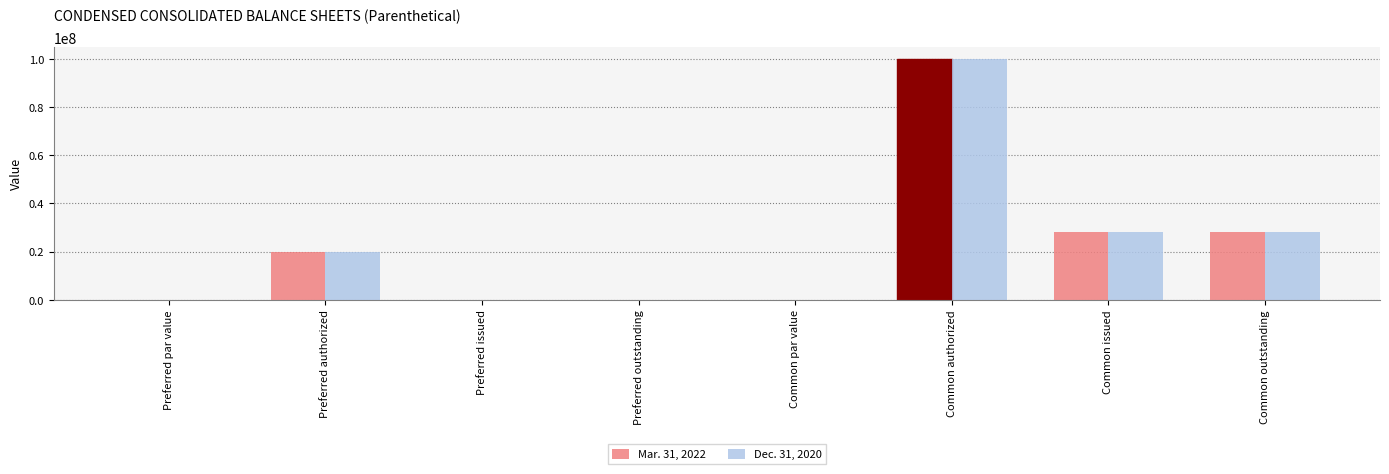

At which label does Dec. 31, 2020 reach its peak?

Common authorized